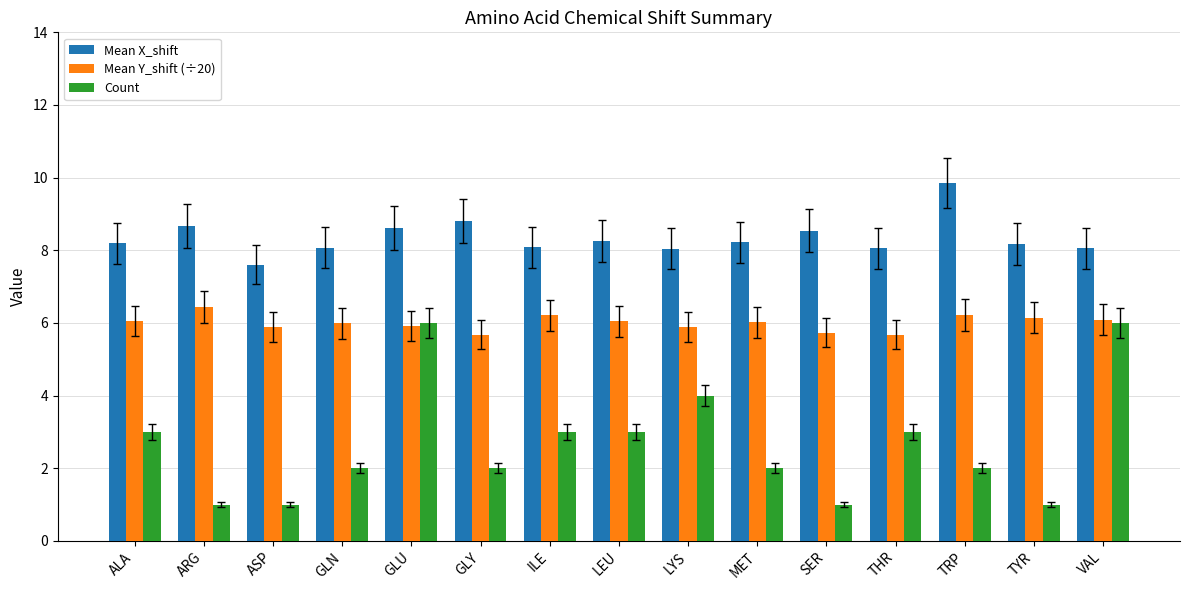

Is it true that Mean X_shift equals 1.7 at LYS?

False